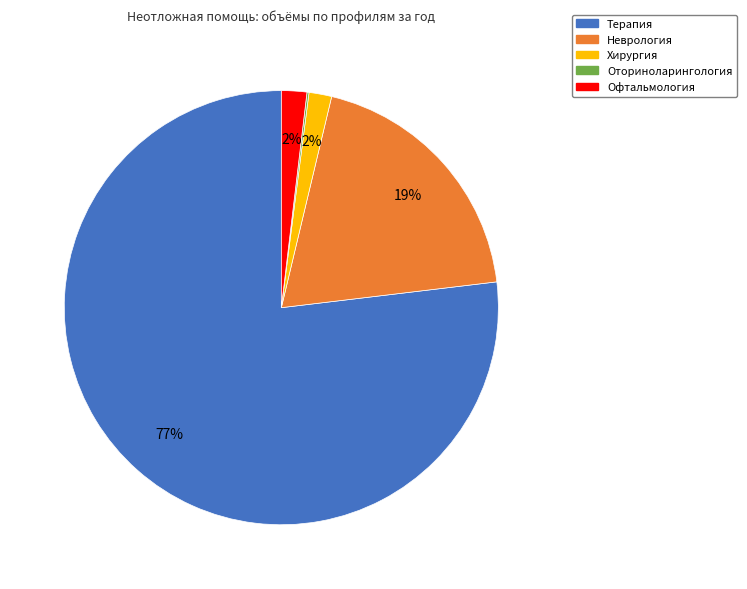

Does Терапия represent more than half of the total?

Yes